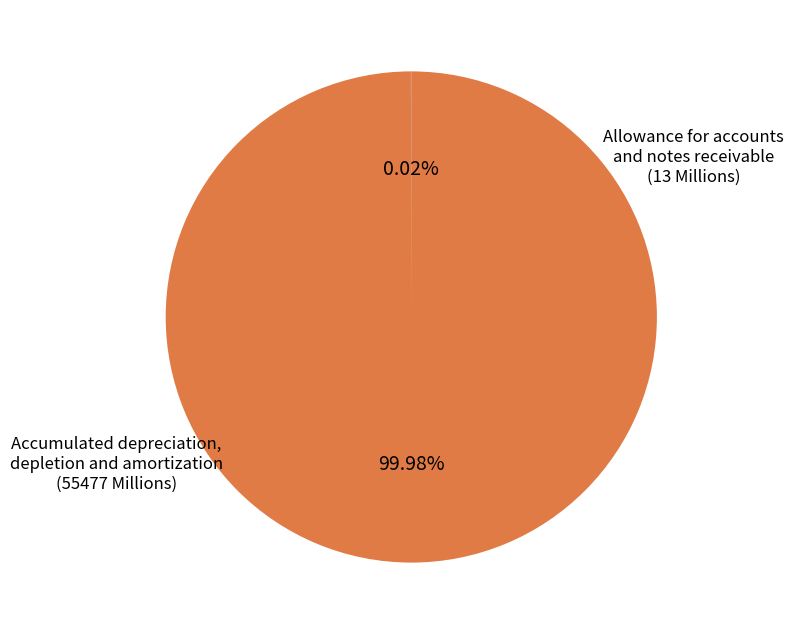

Which slice is the largest?

Accumulated depreciation, depletion and amortization